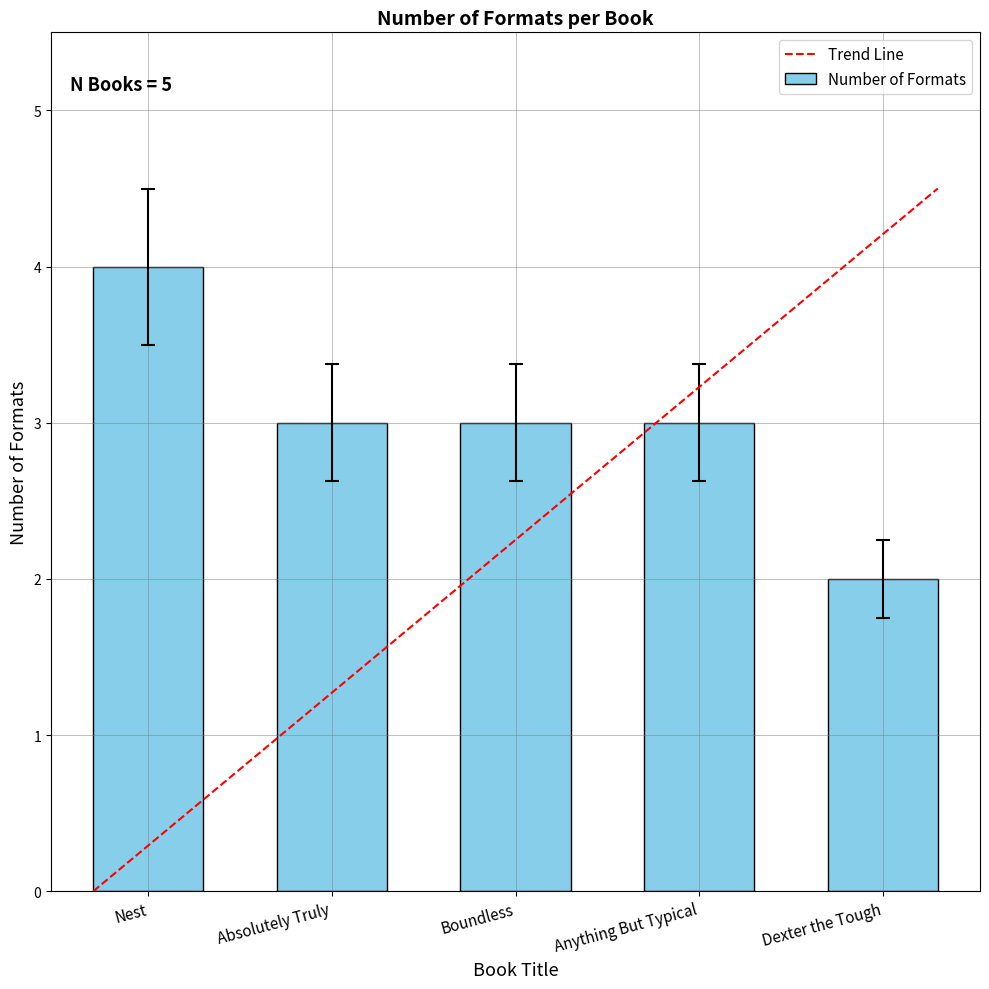

What is the label of the 1st bar from the right?

Dexter the Tough